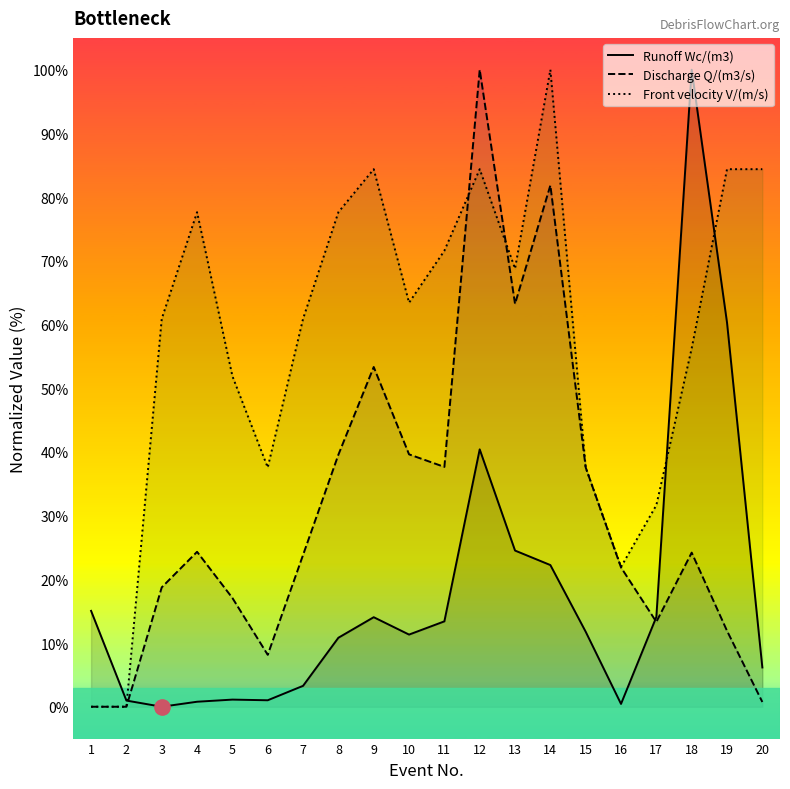

True or false: Front velocity V/(m/s) has a value of 60.9 at 7.

True